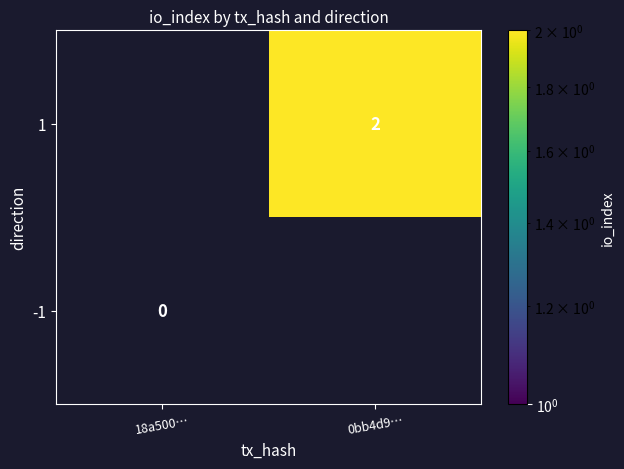

True or false: 1 has a value of 0 at 18a500….

True